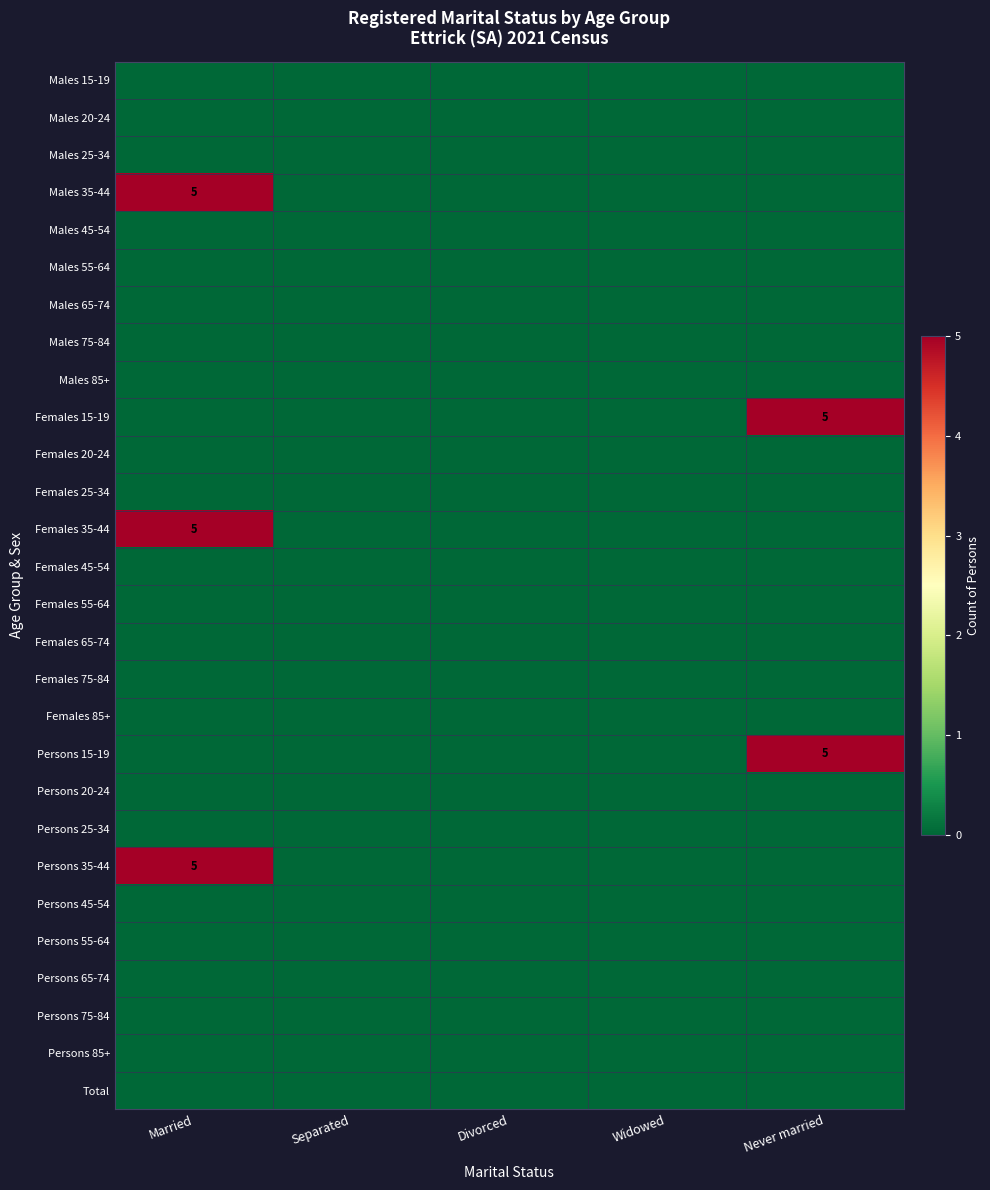

The Persons 35-44 series shows 5 at Married. True or false?

True